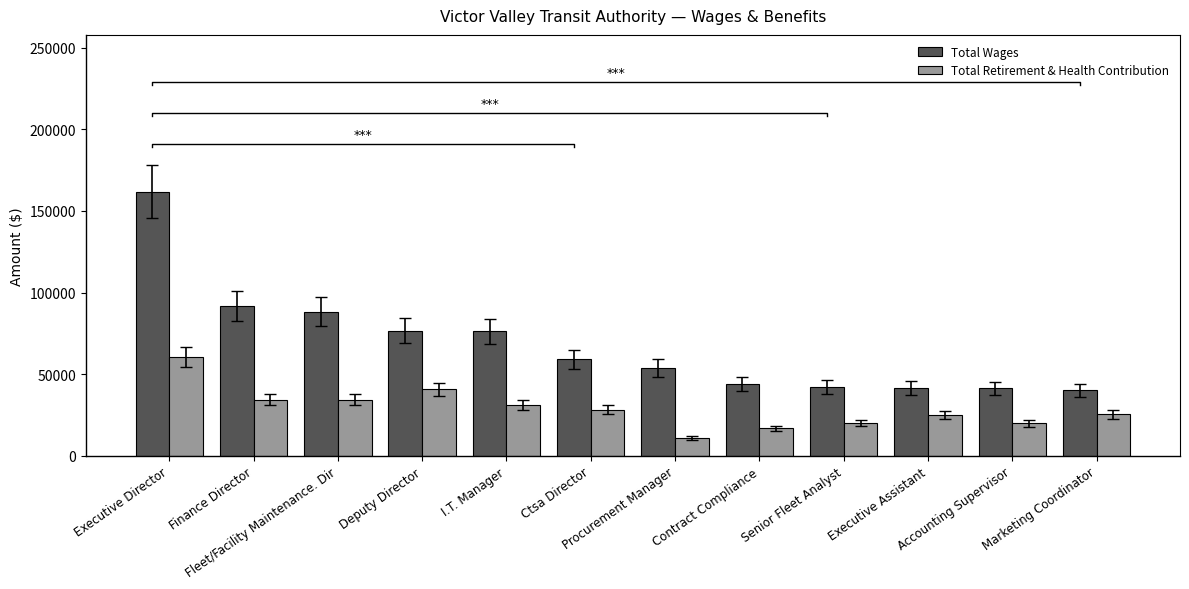

Which series has the largest total across all categories?

Total Wages